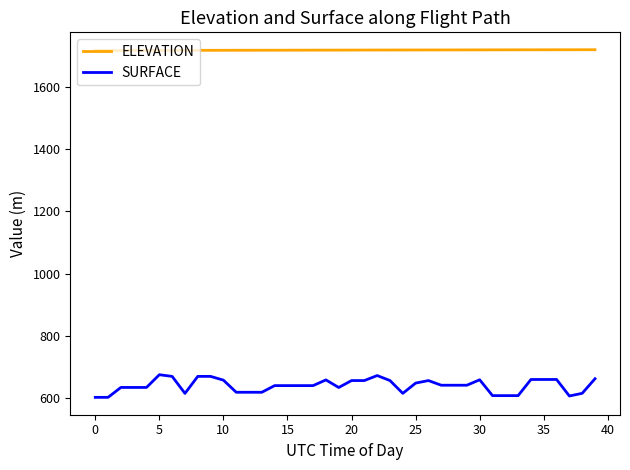

Which series has the widest spread of values?

SURFACE